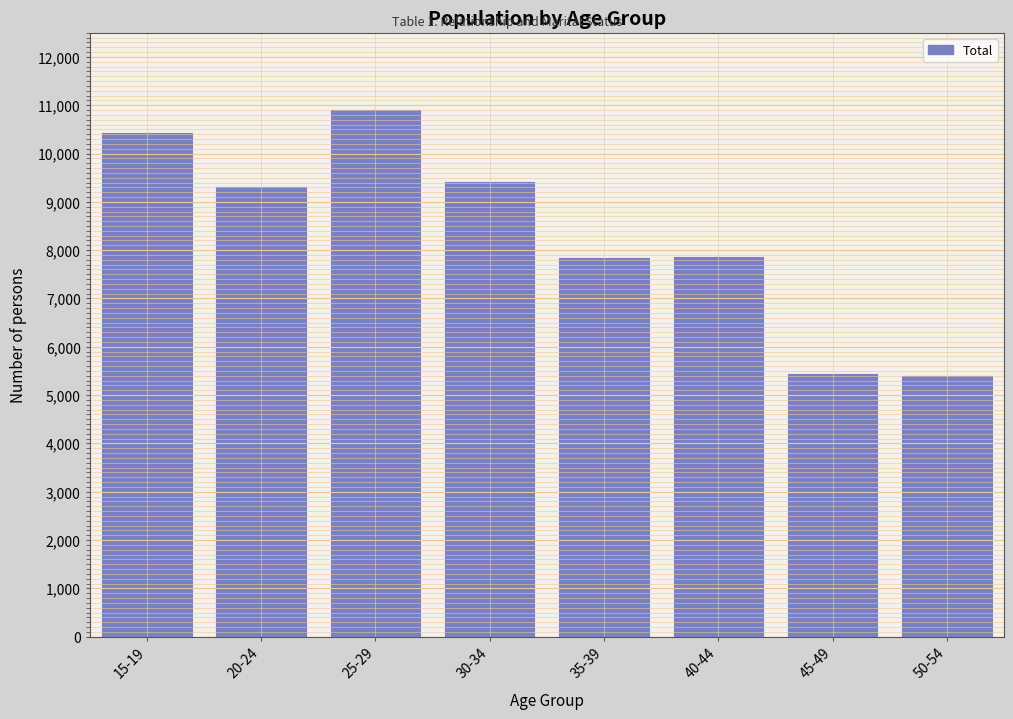

Which has a higher value, 45-49 or 20-24?

20-24